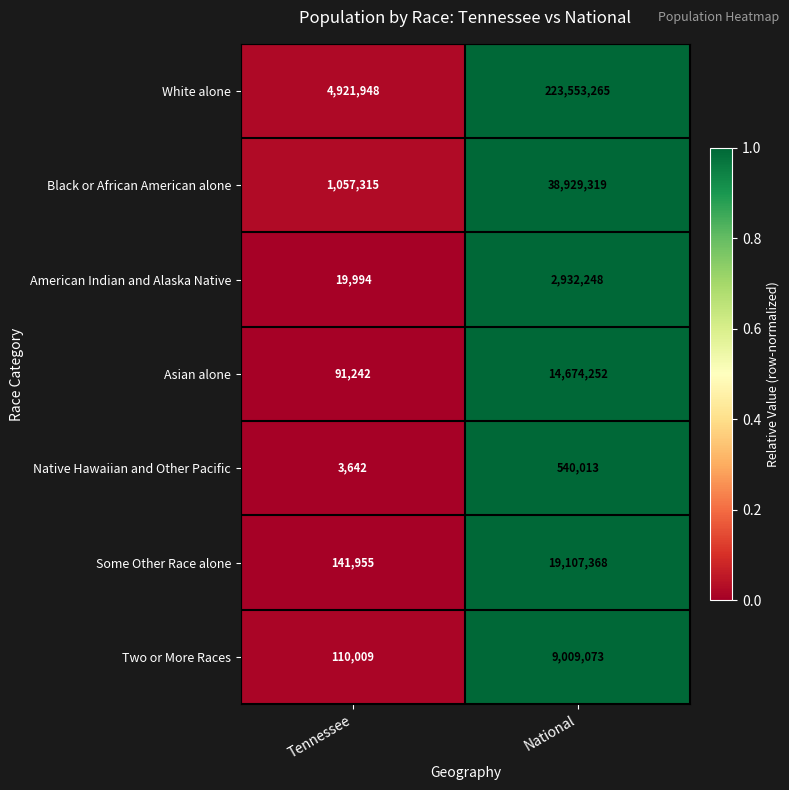

The Black or African American alone series shows 38929319 at National. True or false?

True